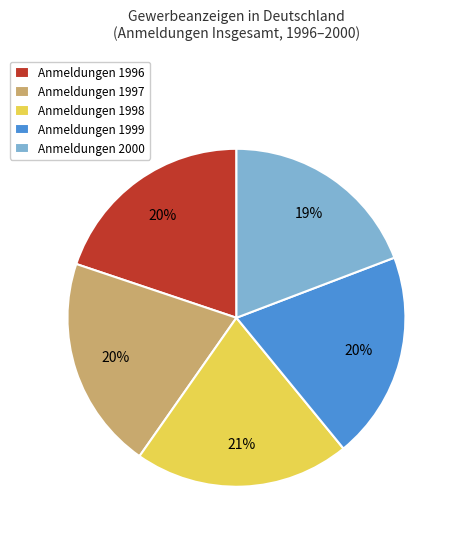

To the nearest percent, what is the average slice percentage?

20%